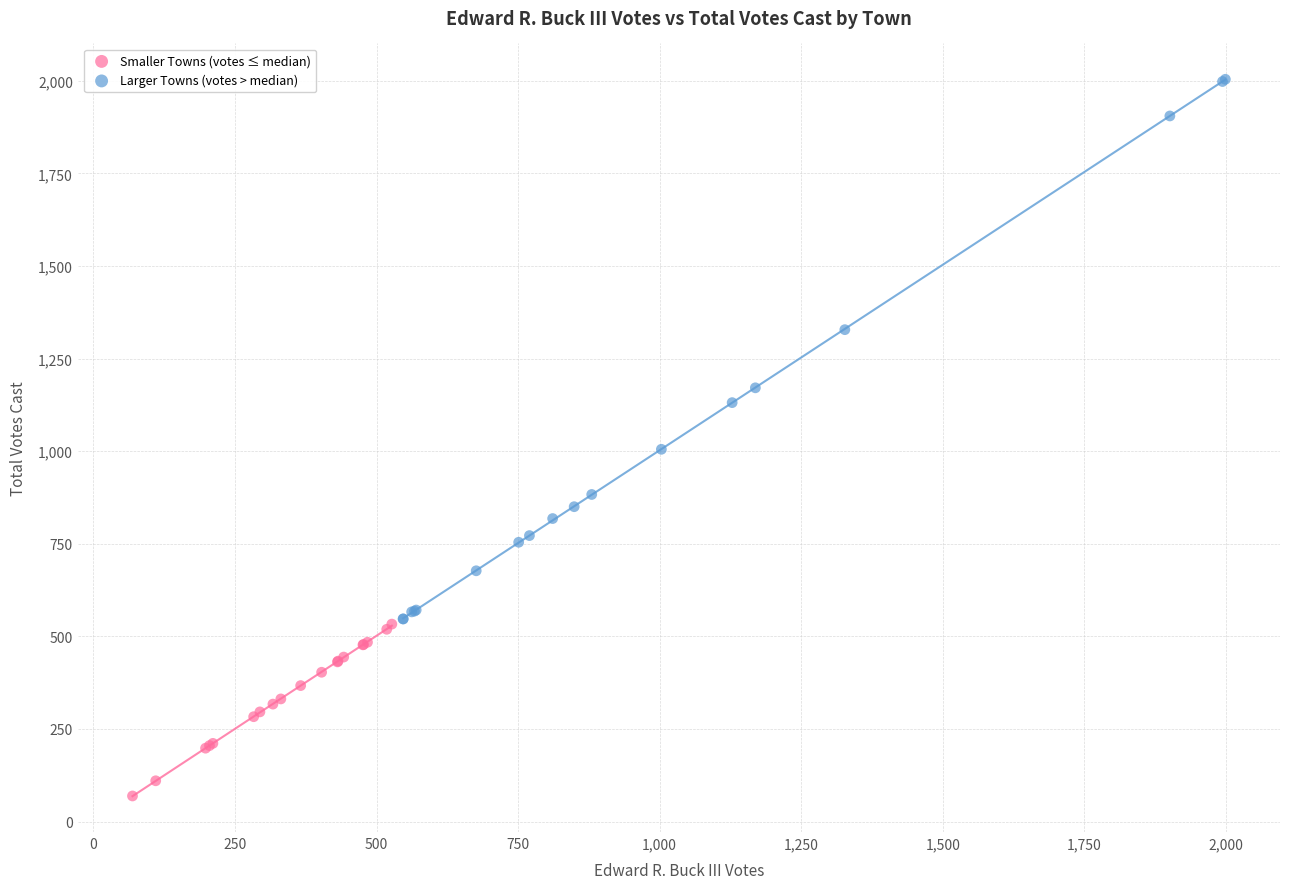

Which series has the widest spread of Y values?

Larger Towns (votes > median)